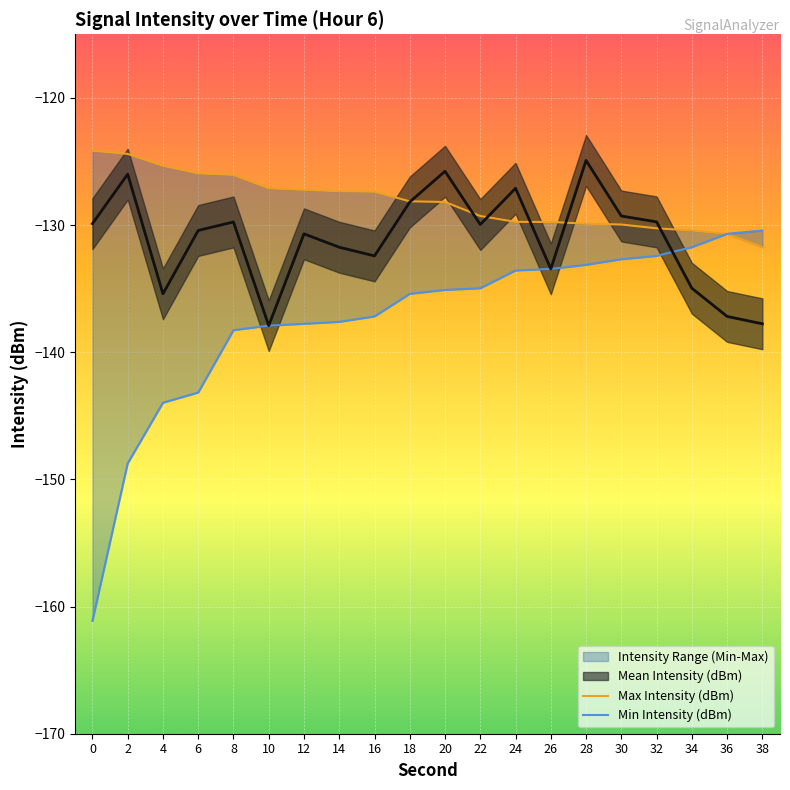

Is it true that Min Intensity (dBm) equals -73.9 at 18?

False